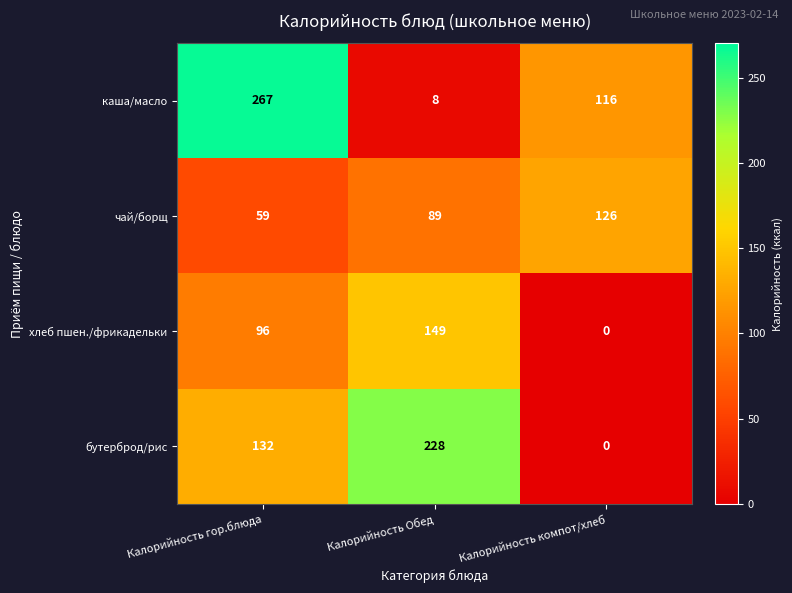

At which category is the sum across all series the highest?

Калорийность гор.блюда